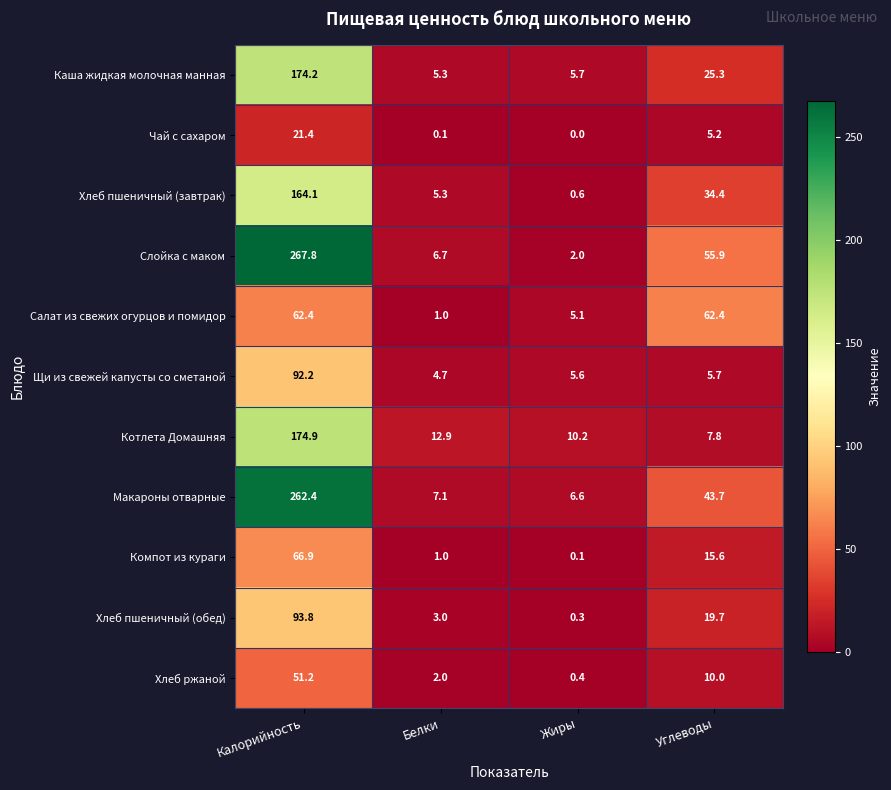

True or false: Салат из свежих огурцов и помидор has a value of 5.1 at Жиры.

True